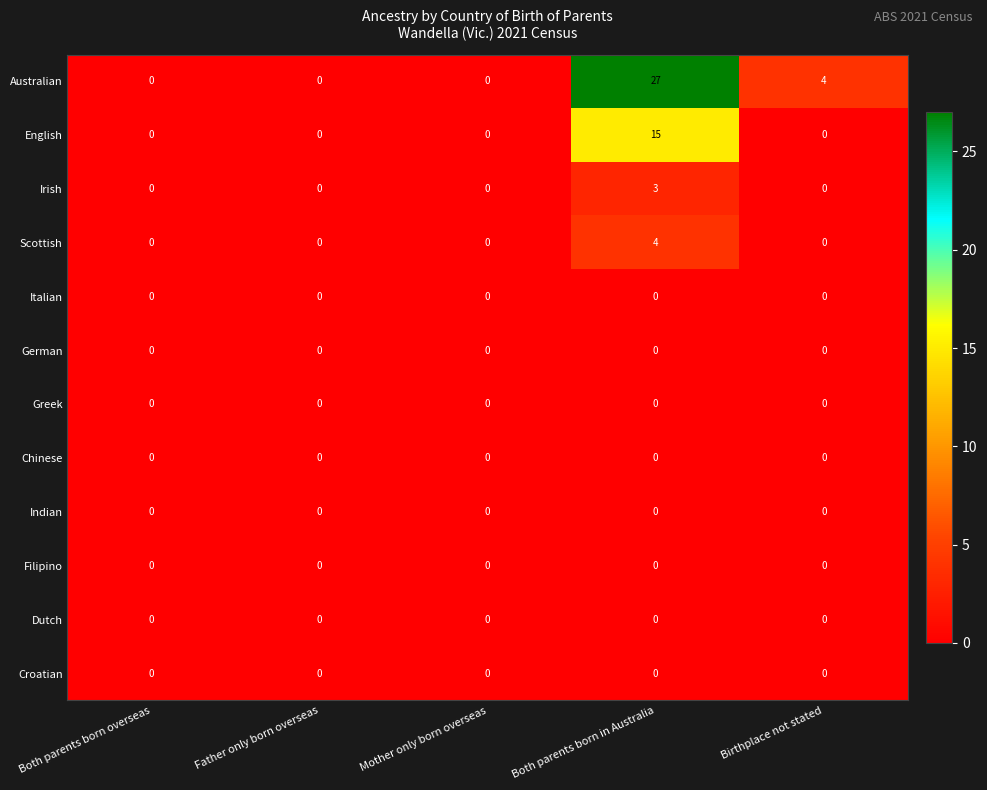

Which series changed the most between Mother only born overseas and Birthplace not stated?

Australian